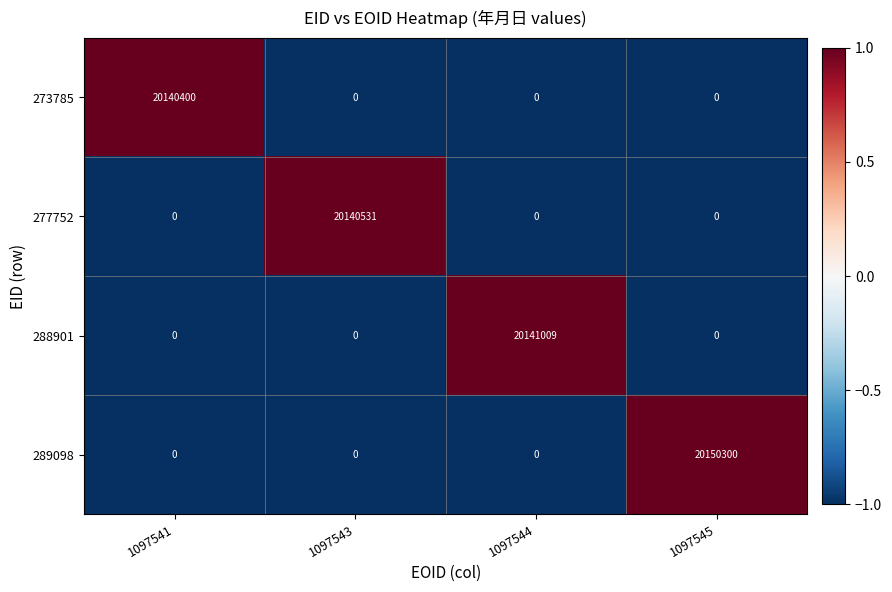

What is the approximate value of 289098 at 1097545?

20150300